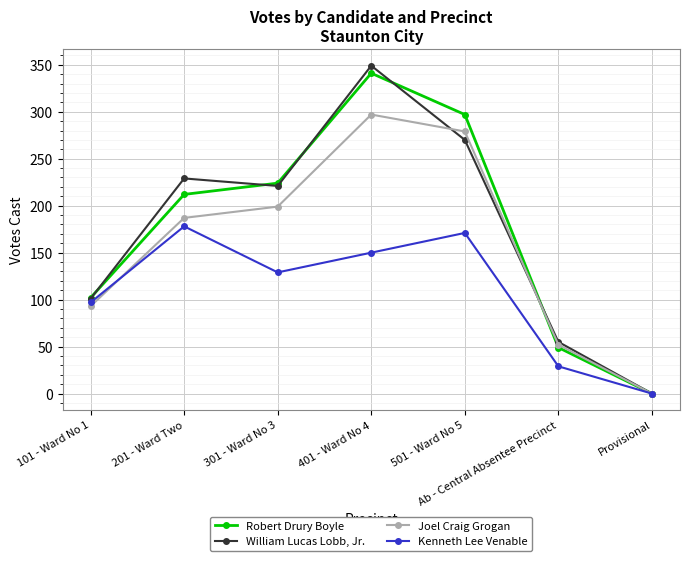

What is the label of the 1st point from the right?

Provisional